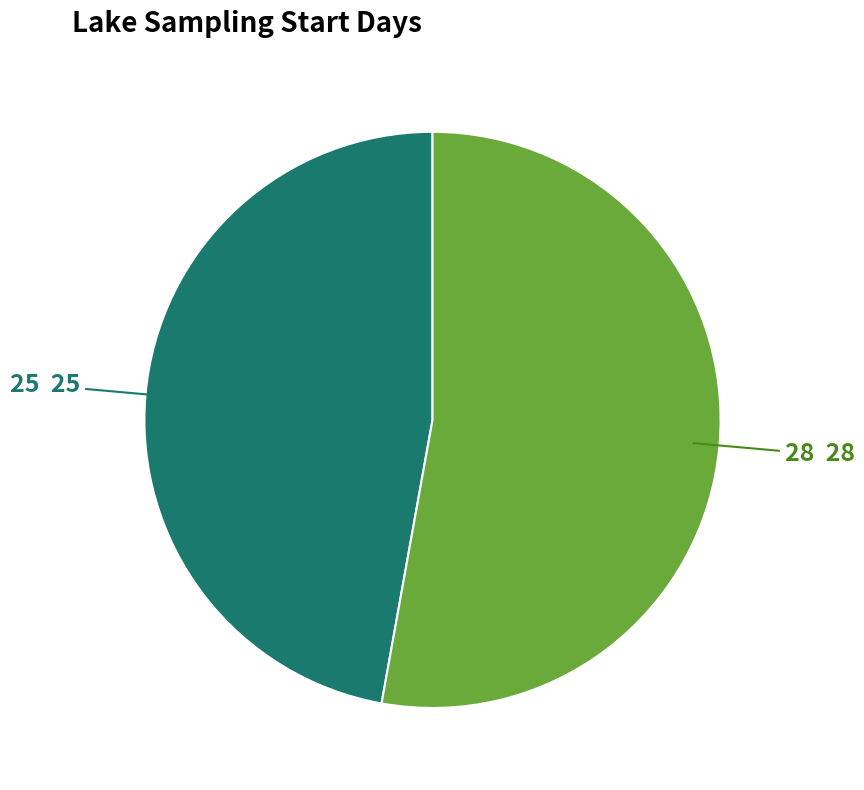

Is there a majority slice in this chart?

Yes